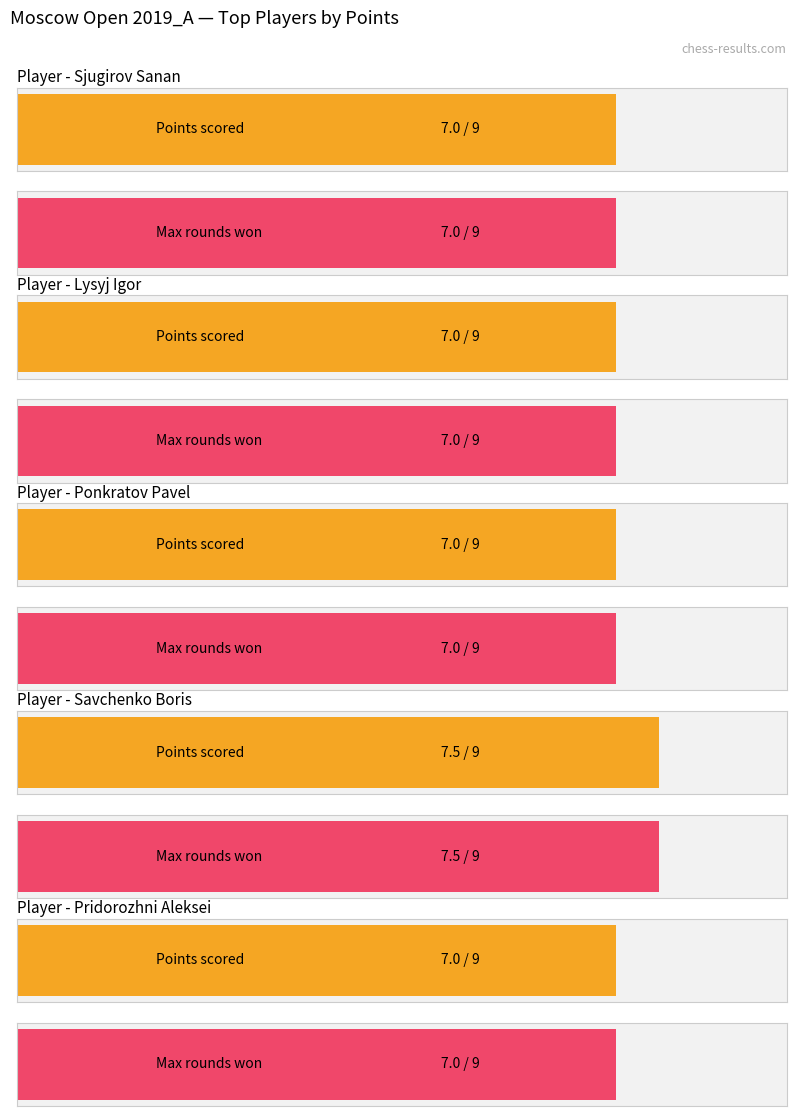

At which category is the sum across all series the highest?

Savchenko Boris